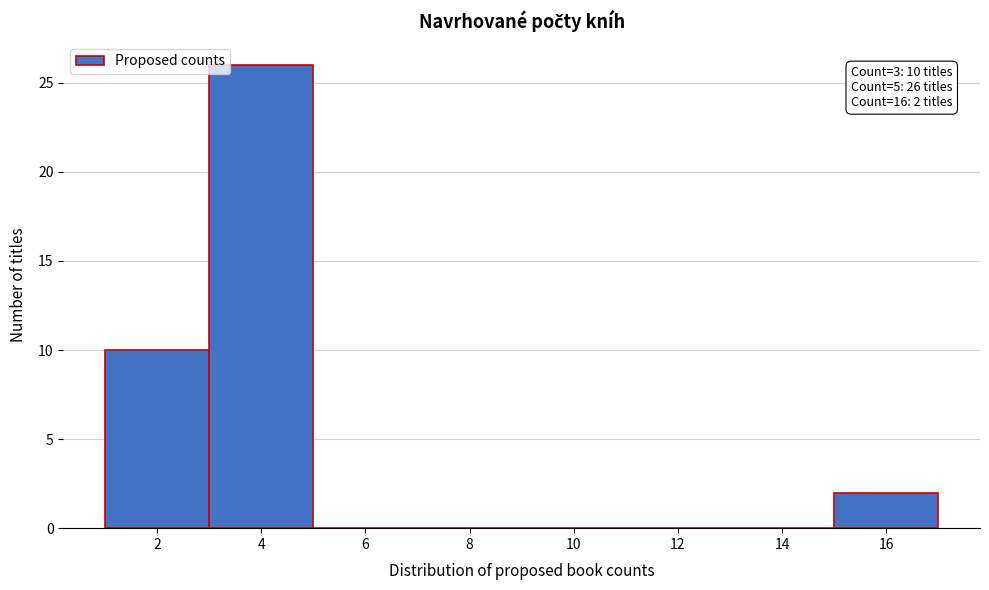

Reading left to right, transcribe all the data shown in this chart.

2=10	4=26	6=0	8=0	10=0	12=0	14=0	16=2